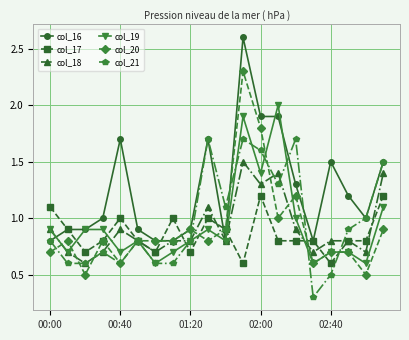

What is the maximum value for col_20?

2.3